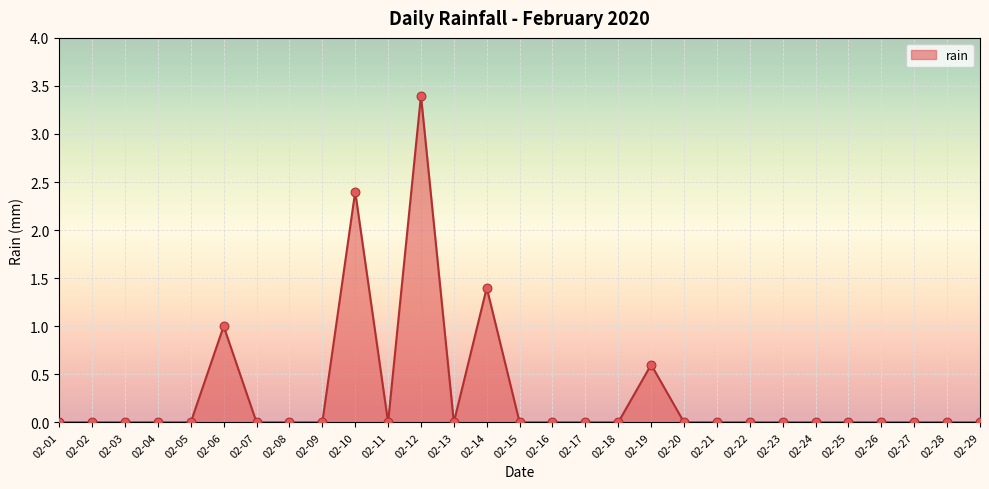

Between 02-14 and 02-13, which is larger?

02-14